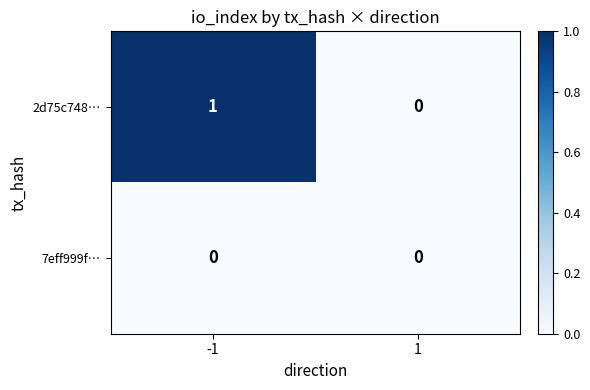

The 2d75c748… series shows 1 at -1. True or false?

True